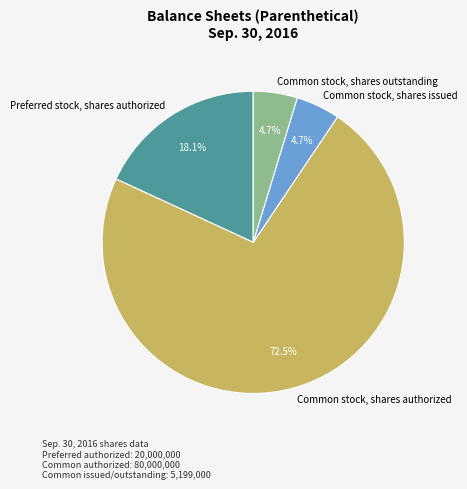

The Common stock, shares issued slice represents 5% of the pie. True or false?

True